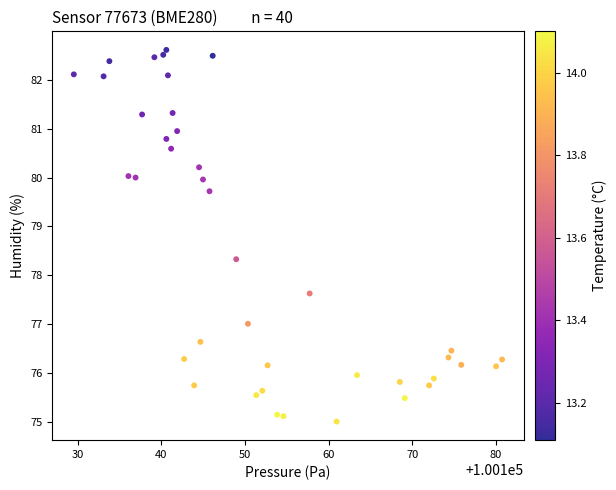

What is the range of X values (max minus min)?

51.2